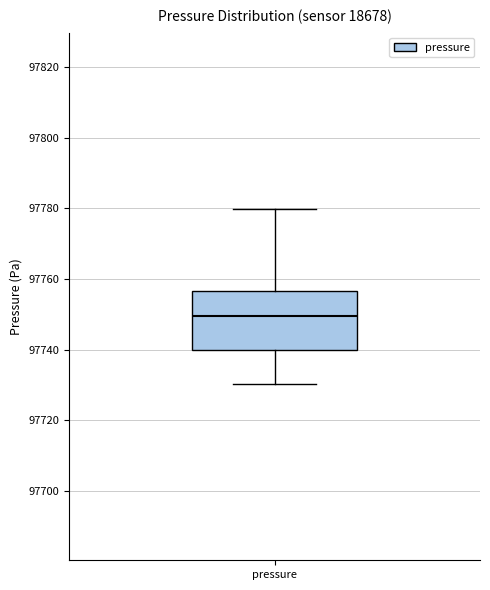

Transcribe this box plot: give where the median line is, the range the box spans, and where the two whiskers end, as read against the y-axis. The values are not printed on the chart, so give them approximately, as read against the axis.

median 97750, box 97740 to 97756, whiskers 97730 to 97780